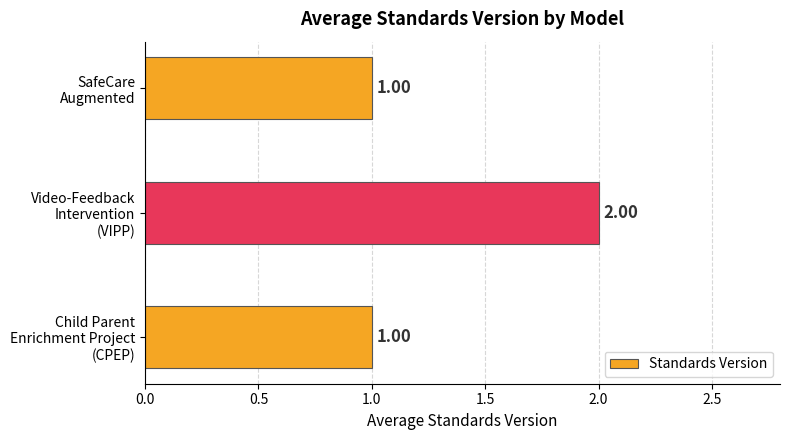

What is the sum of all values?

4